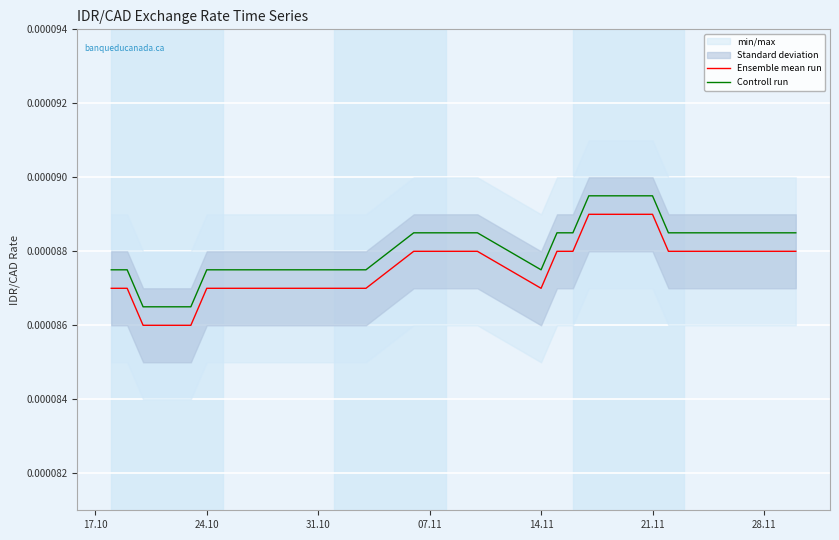

List the series in order of their peak value, lowest first.

Ensemble mean run, Controll run